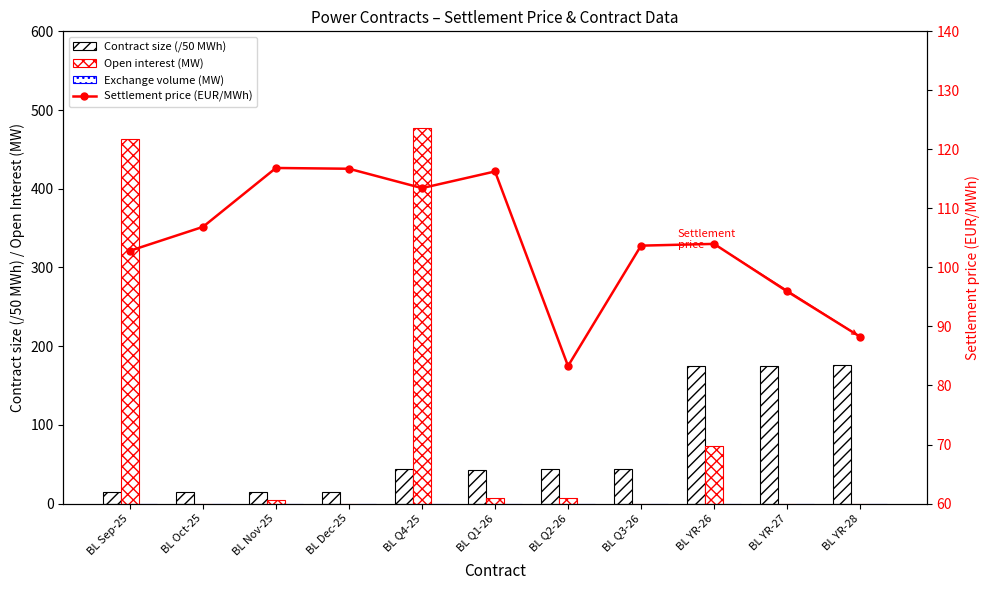

At which category is the sum across all series the highest?

BL Q4-25